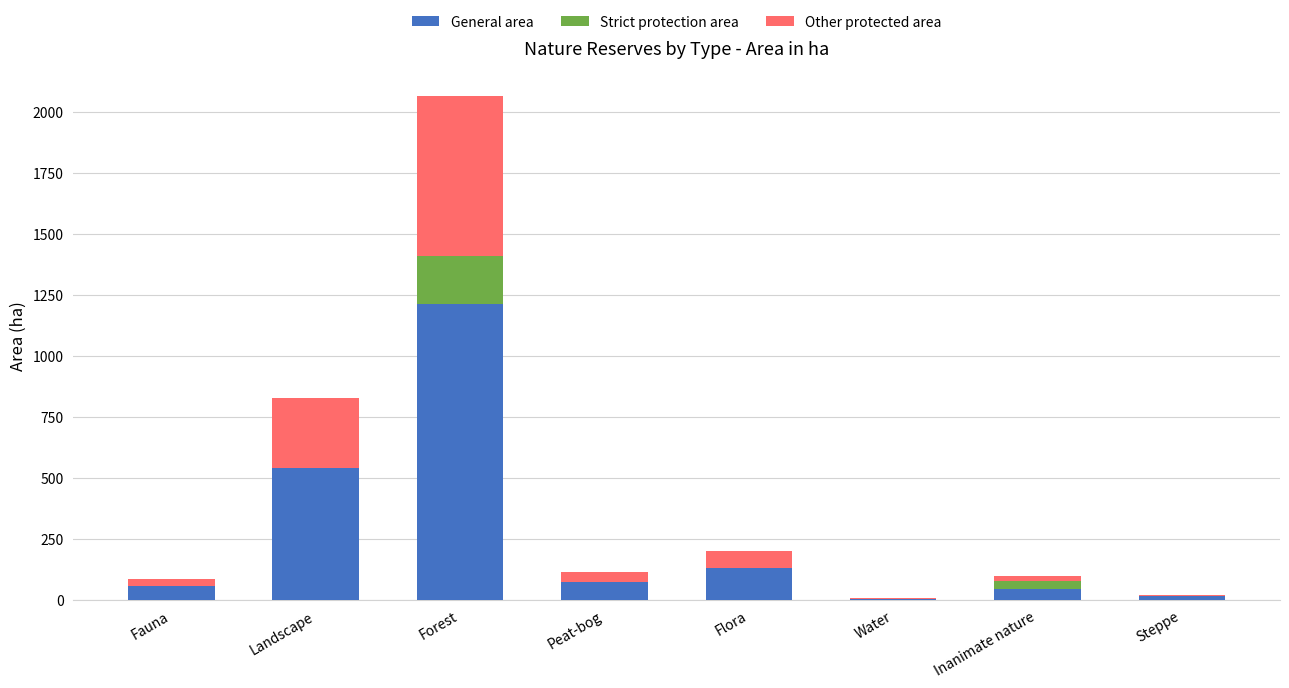

At which category is the sum across all series the highest?

Forest